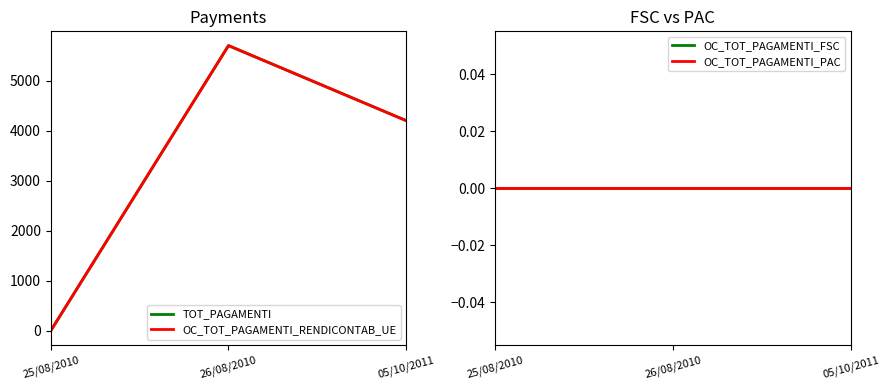

What is the total value across all series at 26/08/2010?

11400